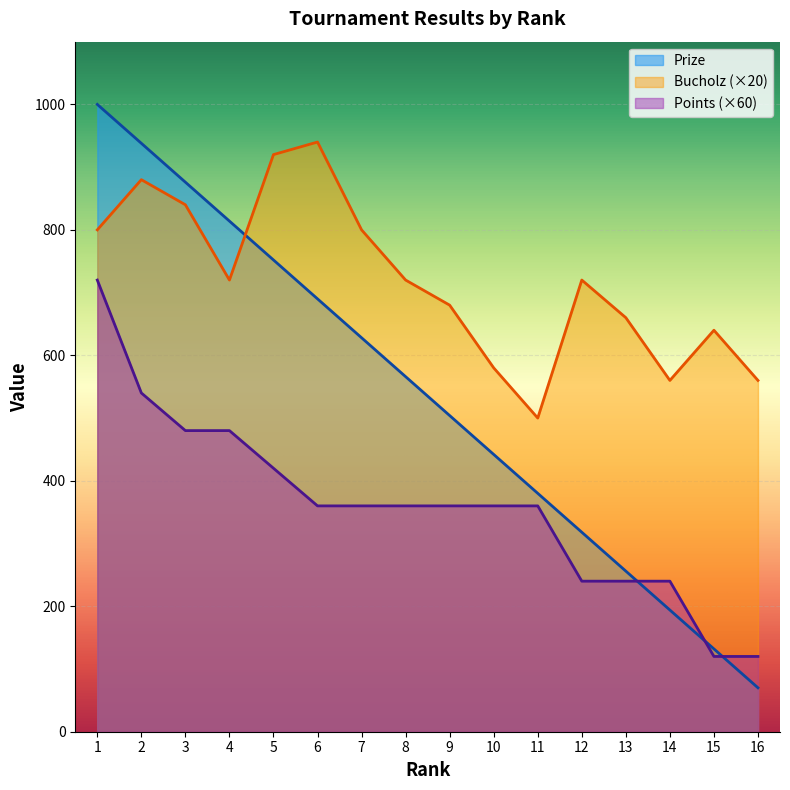

What is the minimum value shown in the chart?

70